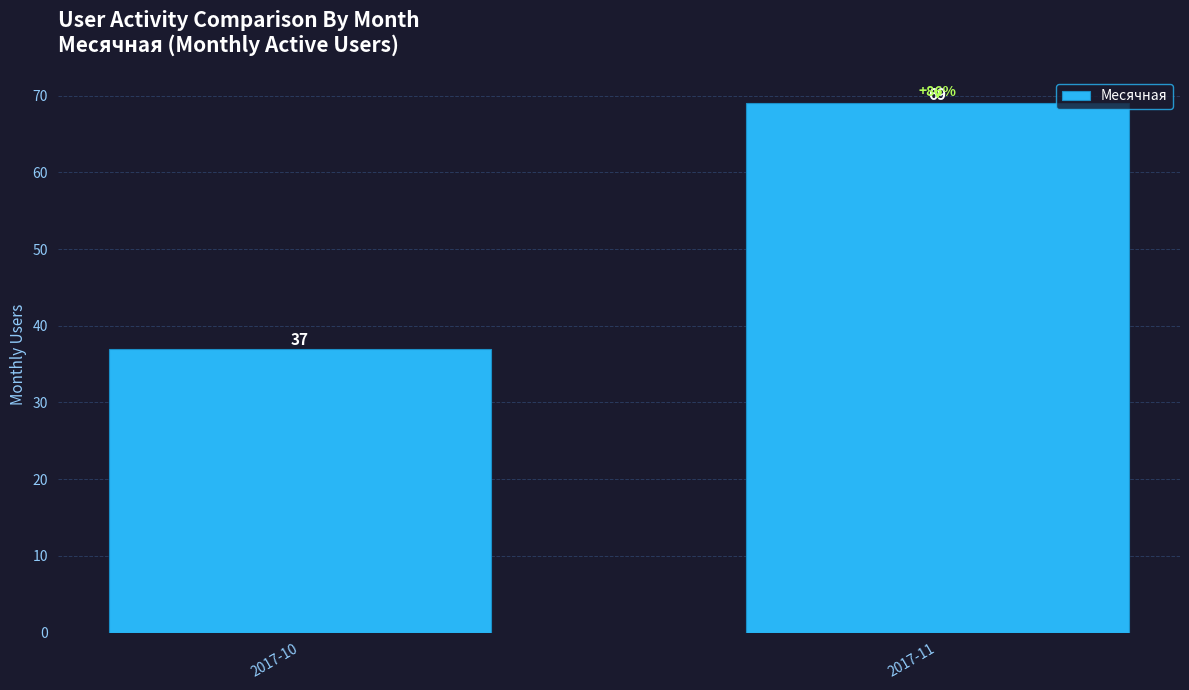

What is the ratio of the value at 2017-10 to the value at 2017-11?

0.5